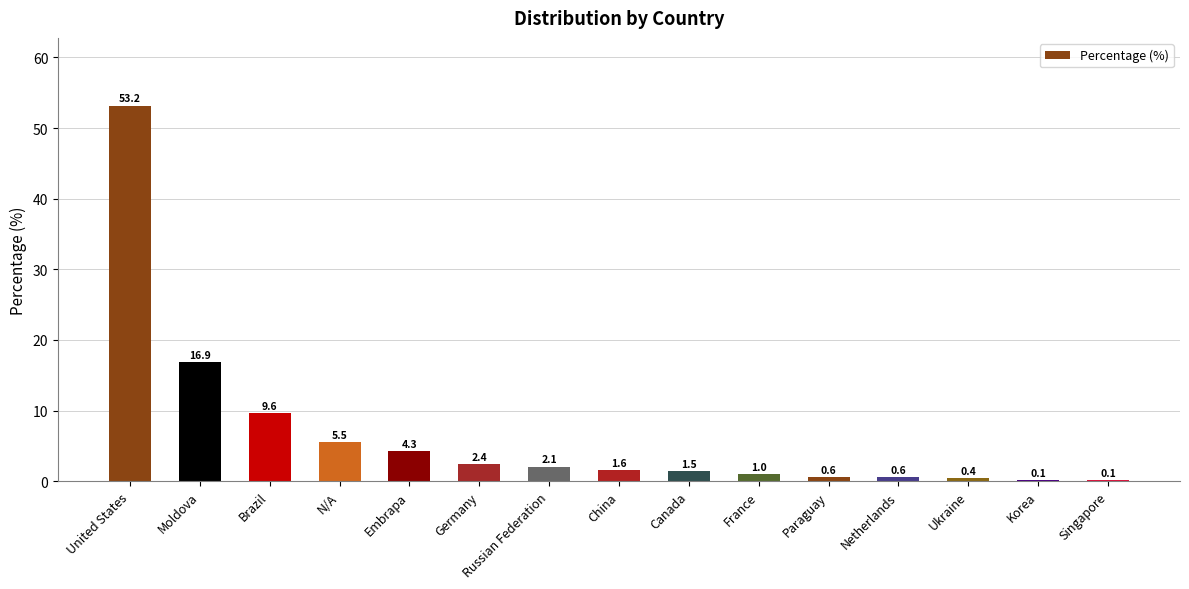

The chart shows a value of 22.8 at Moldova. True or false?

False